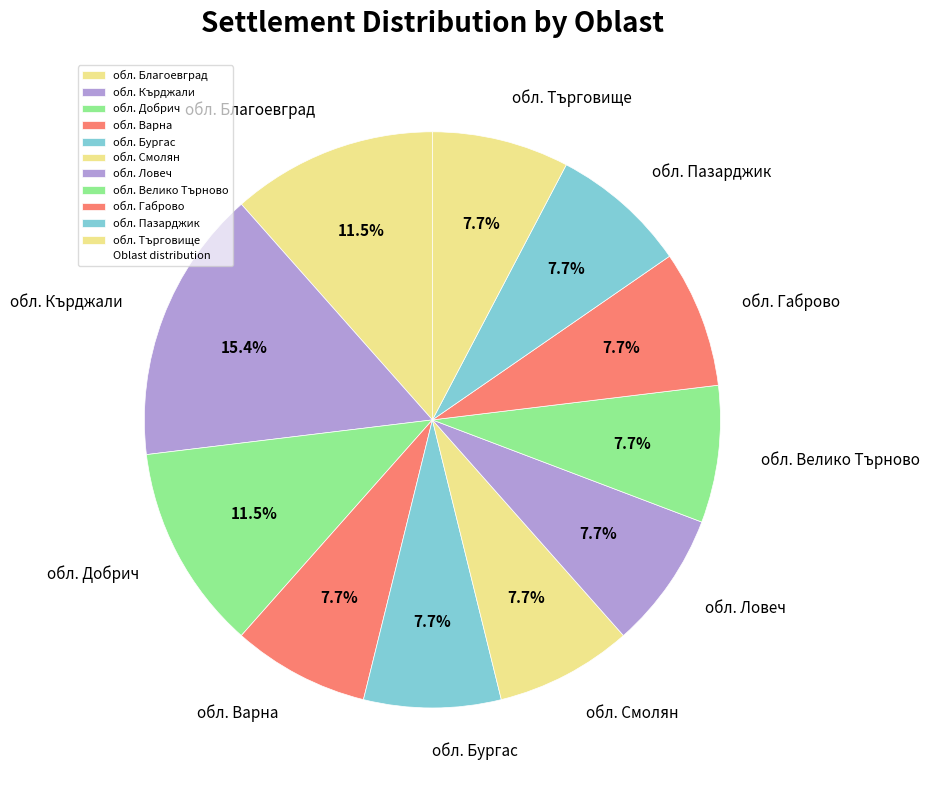

What is the total percentage of обл. Велико Търново and обл. Смолян?

15.4%